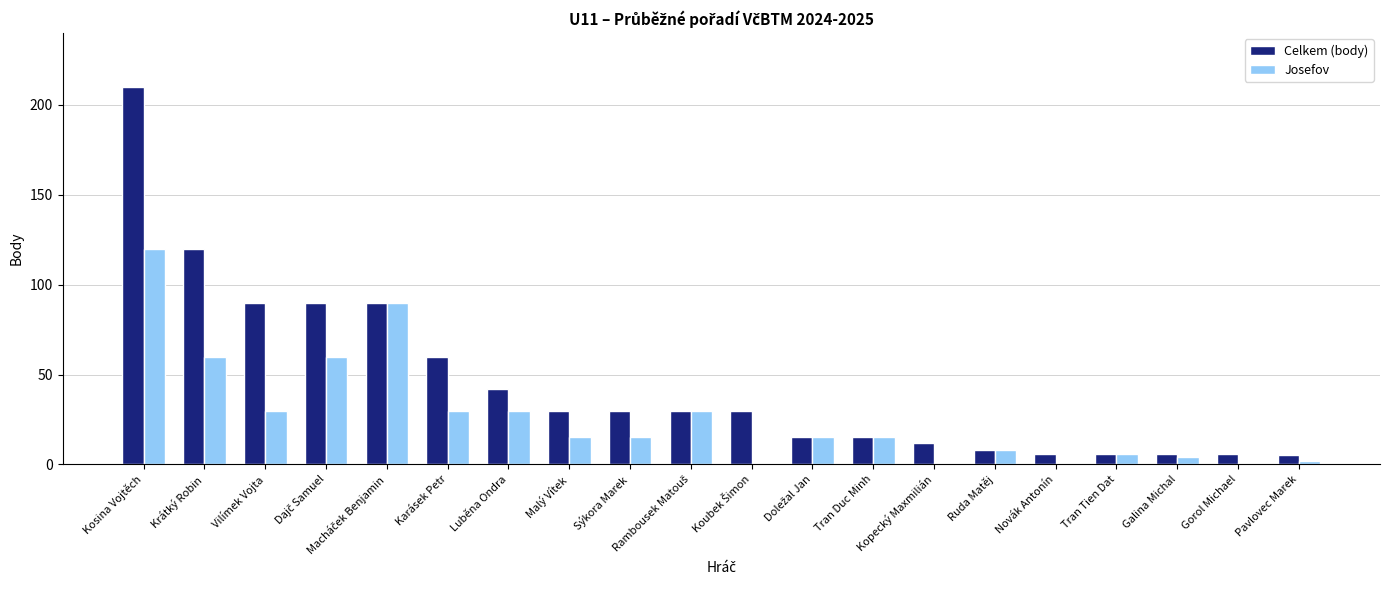

Which series has the largest range (max minus min)?

Celkem (body)